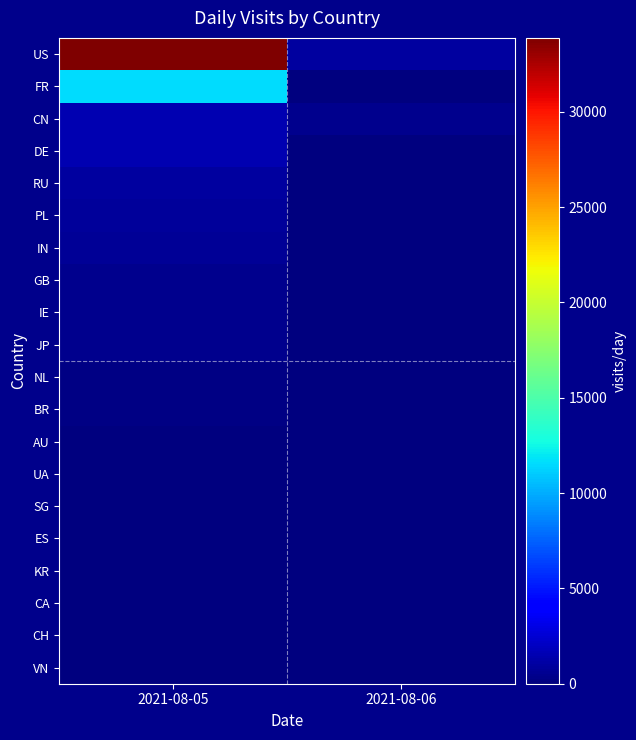

Count the number of categories in the chart.

2